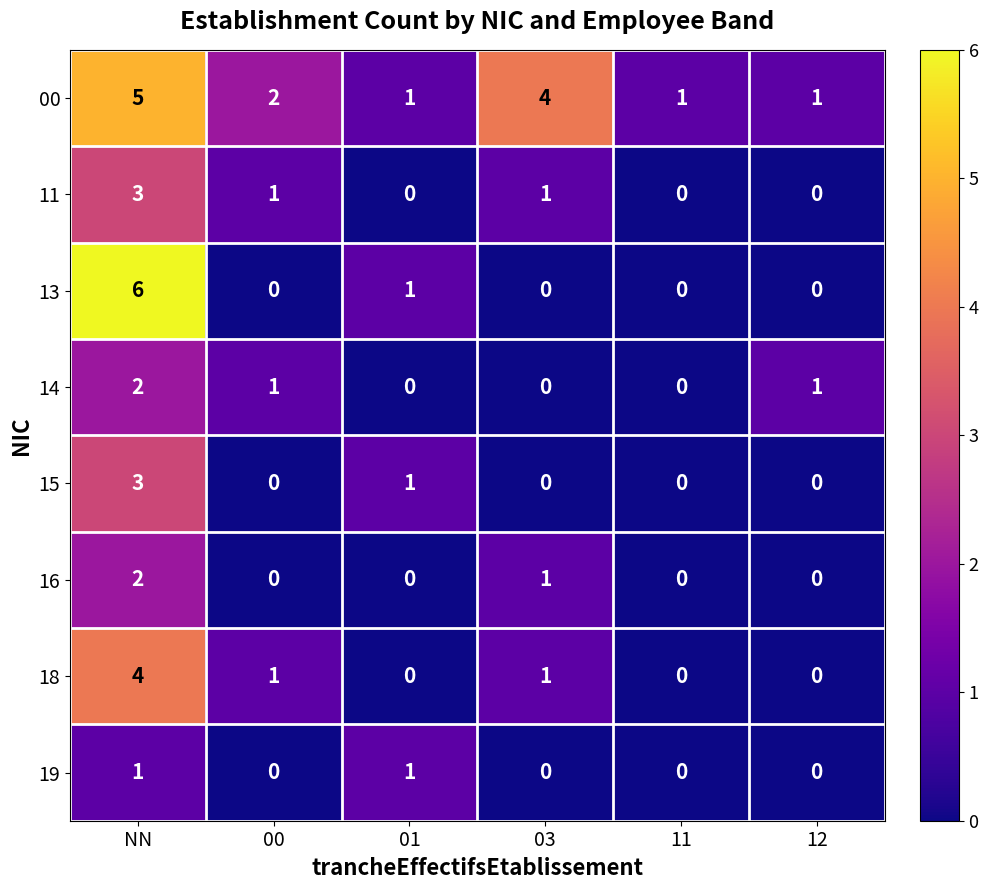

At which category is the sum across all series the highest?

NN